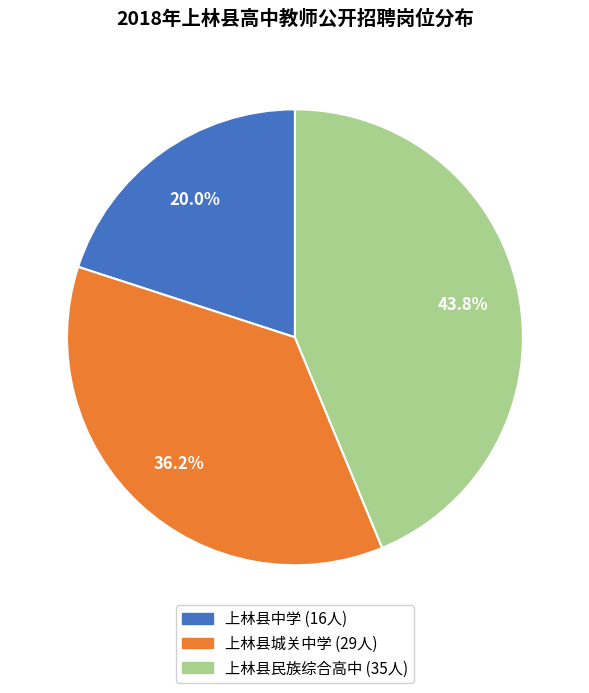

Is there a majority slice in this chart?

No